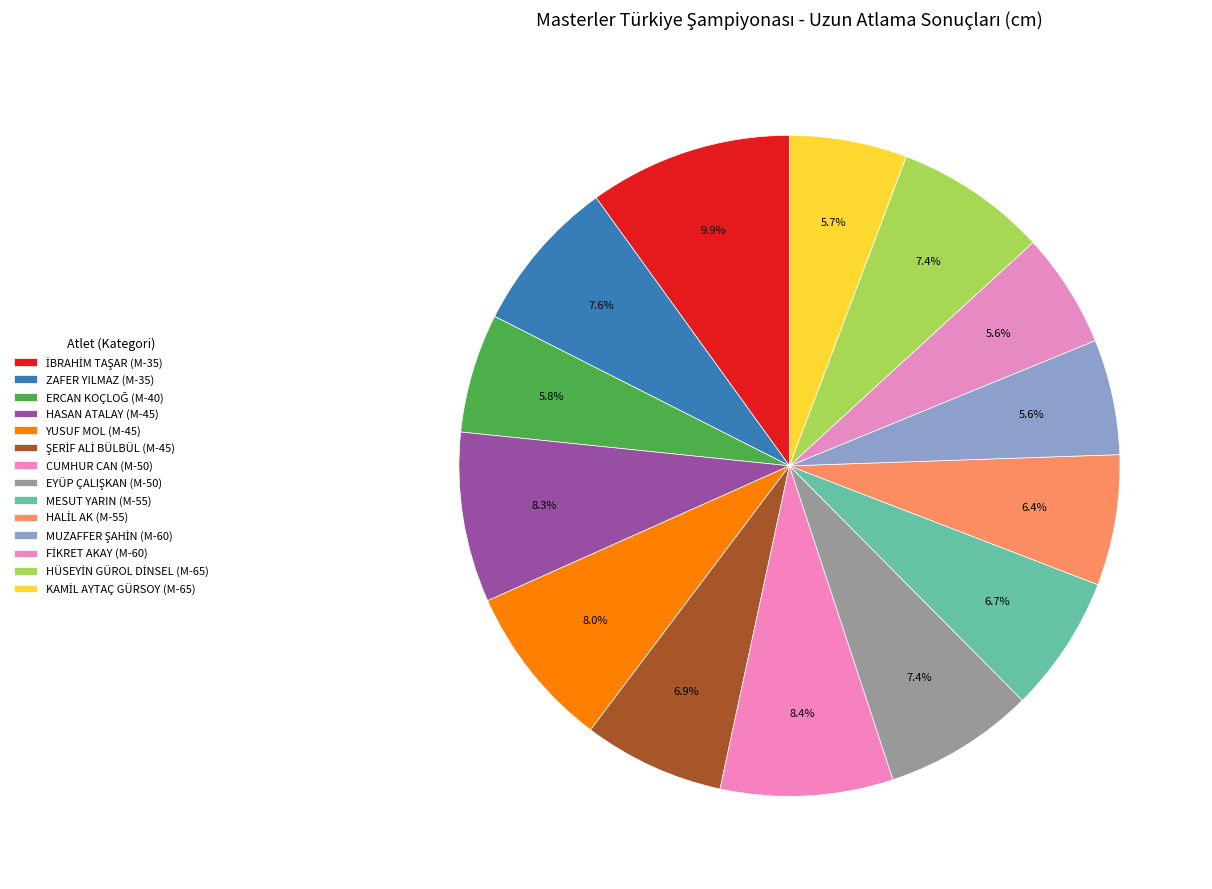

How many slices are in this pie chart?

14